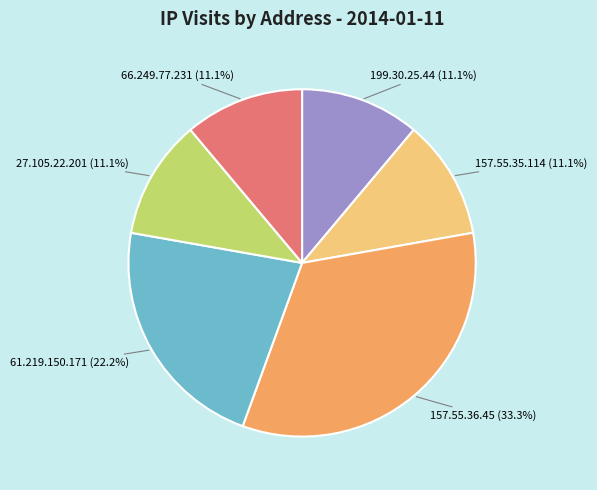

Which category has the biggest portion of the pie?

157.55.36.45